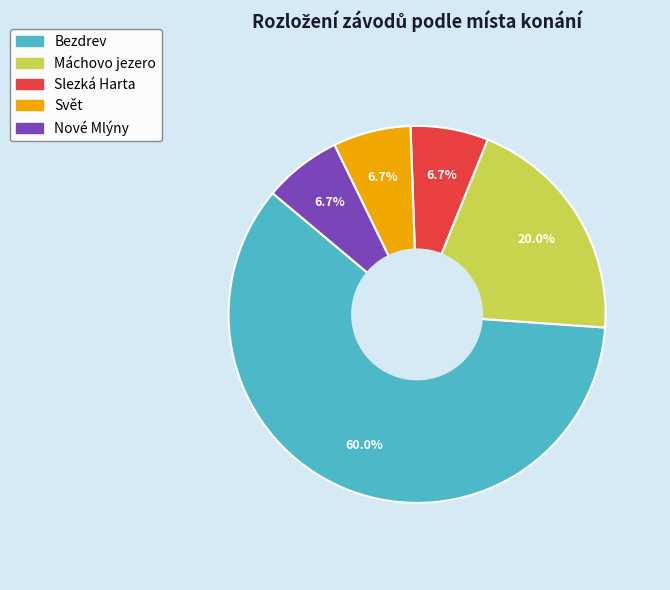

How much of the chart is everything except Slezká Harta?

93.3%